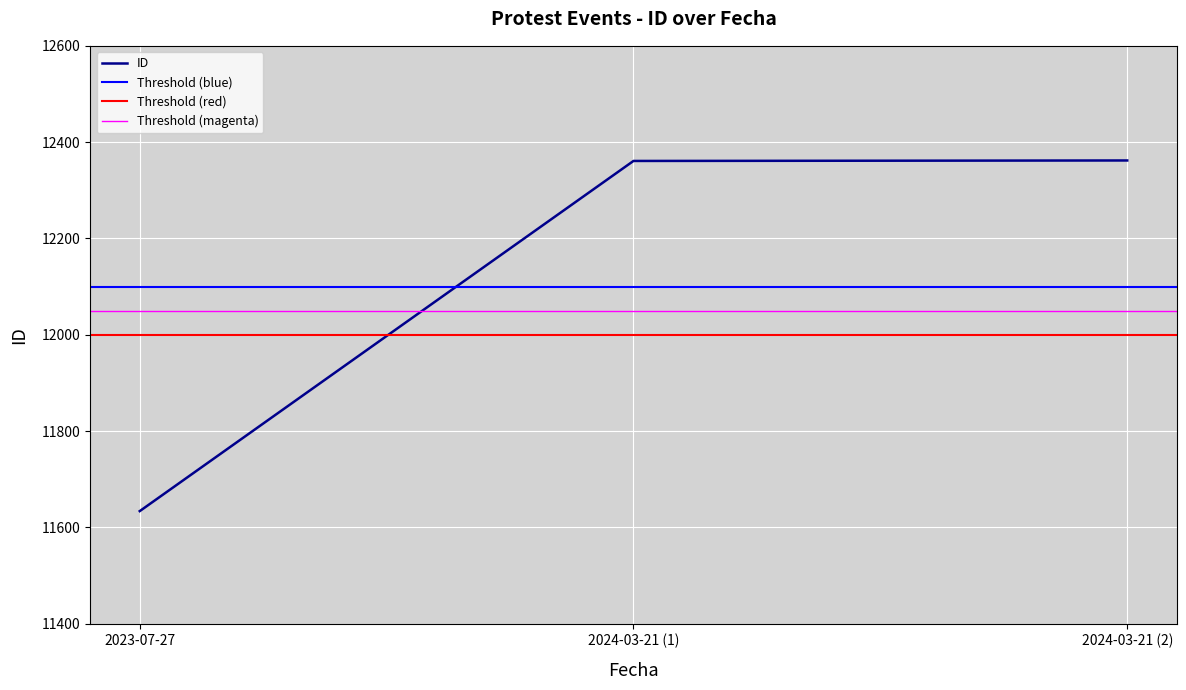

What is the difference between the maximum and minimum values?

728